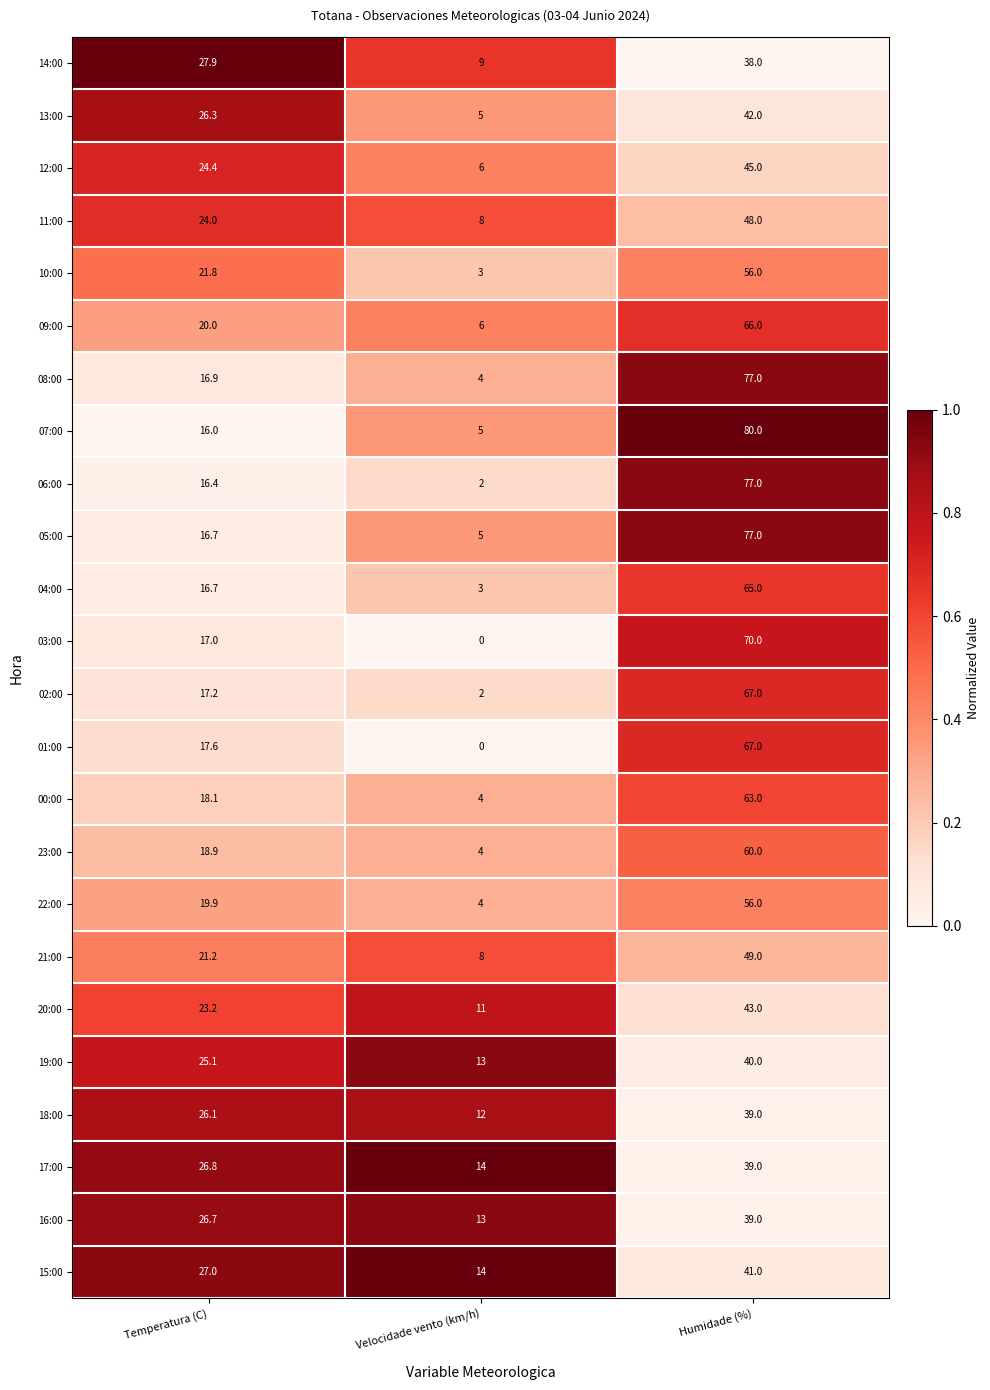

List the labels in order of 23:00 value, largest first.

Humidade (%), Temperatura (C), Velocidade vento (km/h)